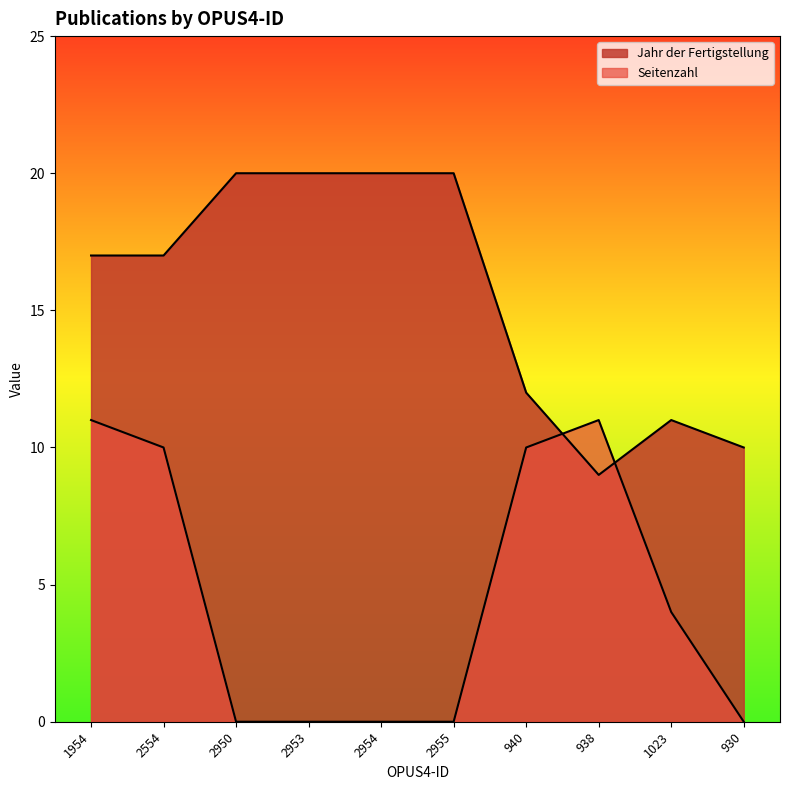

Does the chart display data point markers on the line(s)?

No